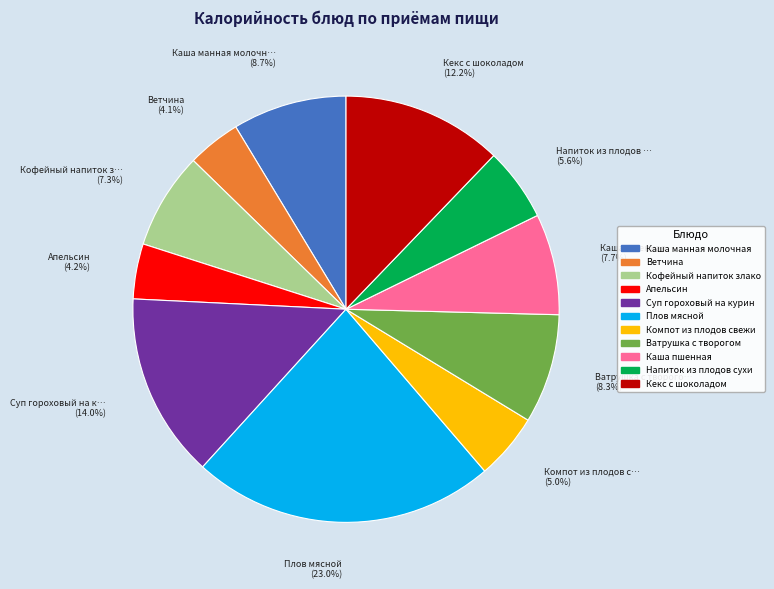

Is there any slice that represents more than half of the pie?

No